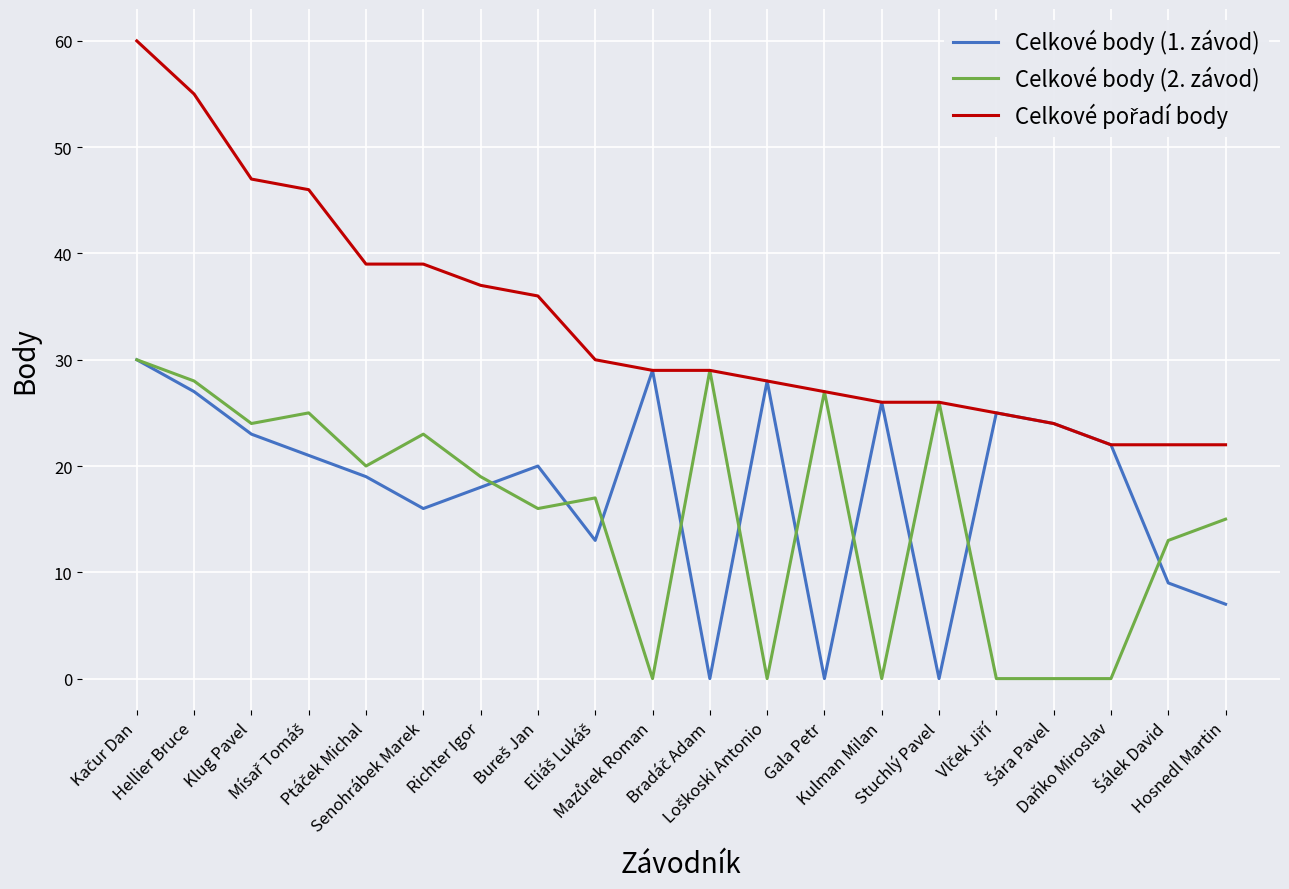

How many lines are shown in the chart?

3